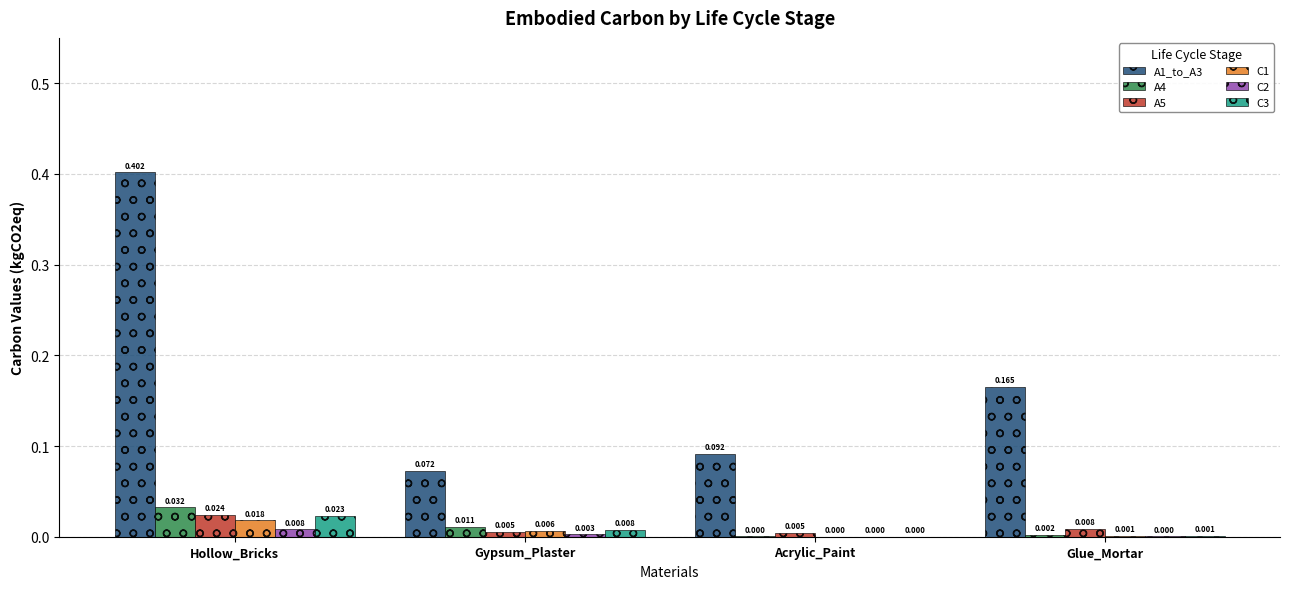

At which category is the sum across all series the highest?

Hollow_Bricks